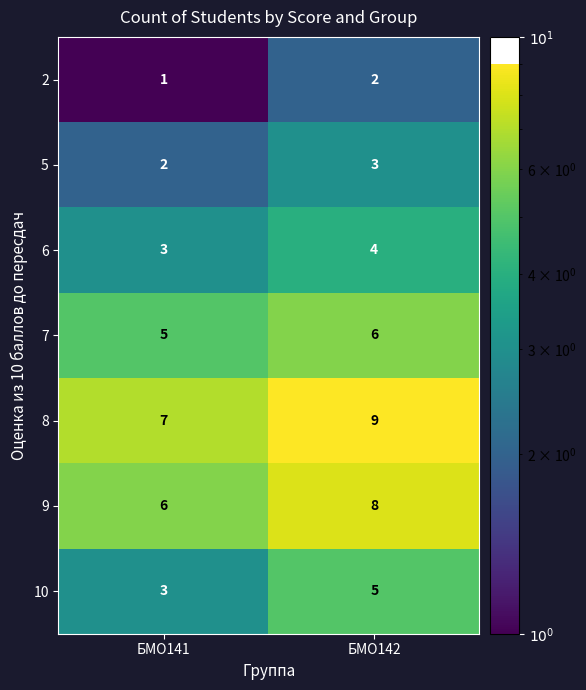

Reading left to right, what are all the values shown in this chart?

2: БМО141=1	БМО142=2
5: БМО141=2	БМО142=3
6: БМО141=3	БМО142=4
7: БМО141=5	БМО142=6
8: БМО141=7	БМО142=9
9: БМО141=6	БМО142=8
10: БМО141=3	БМО142=5